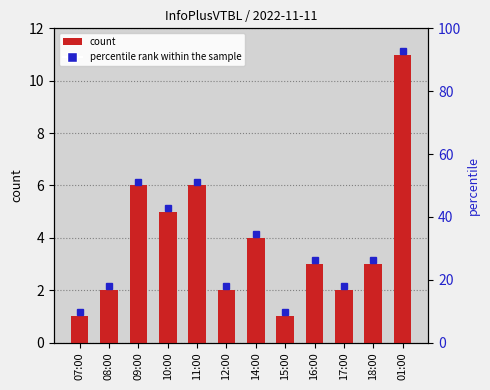

What is the average value?

4